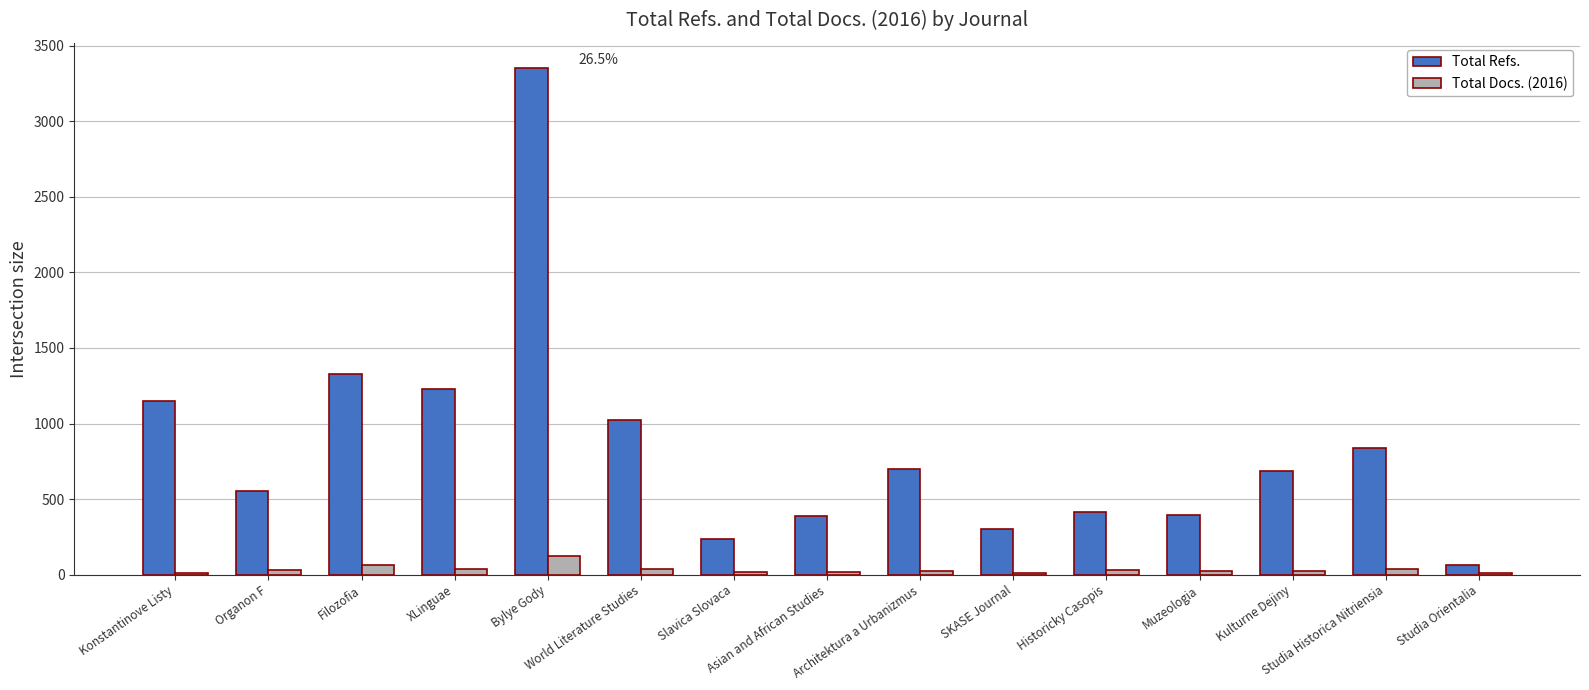

What is the spread (max minus min) of values at Organon F?

525